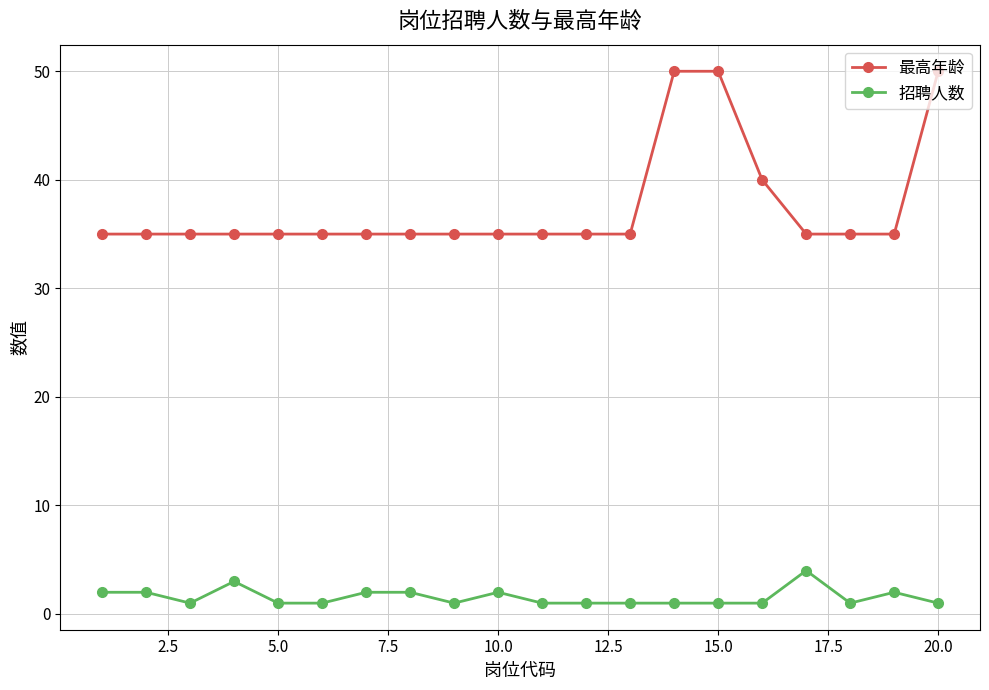

Which series has the largest range (max minus min)?

最高年龄